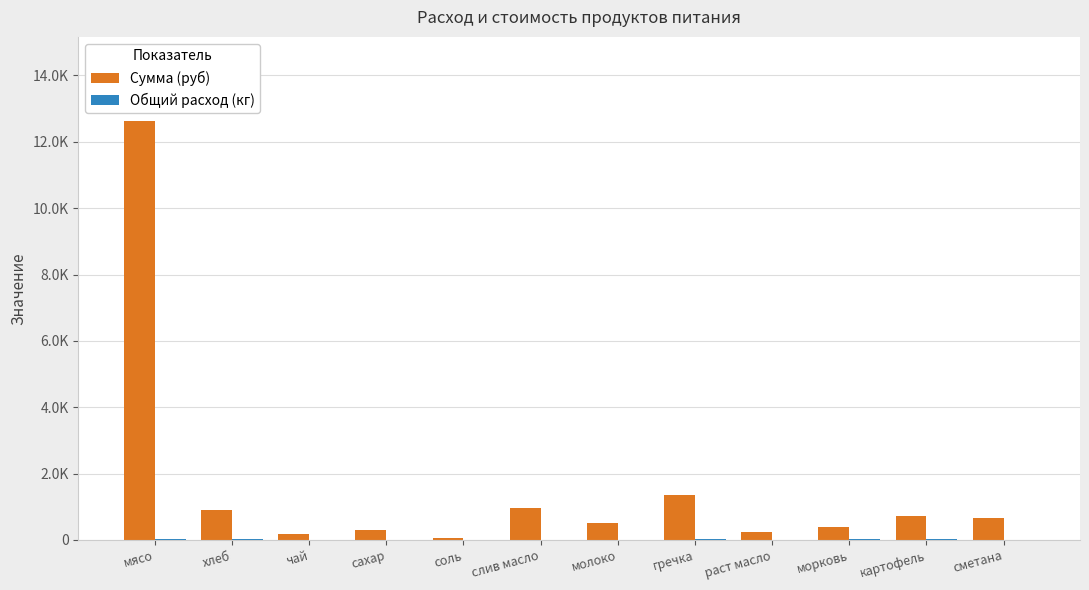

What is the value of the Сумма (руб) bar at the 1st from the left?

12635.0